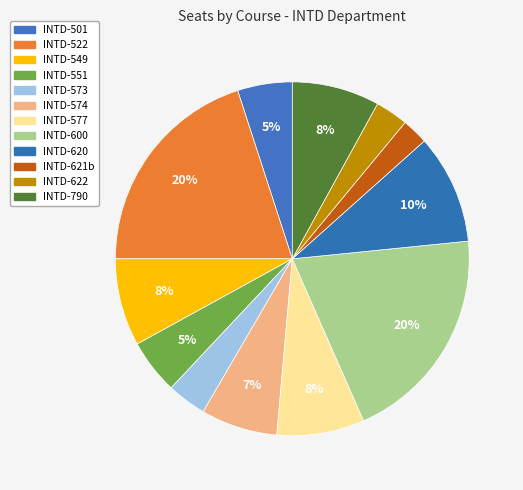

Combined, do INTD-620 and INTD-574 account for over 50%?

No